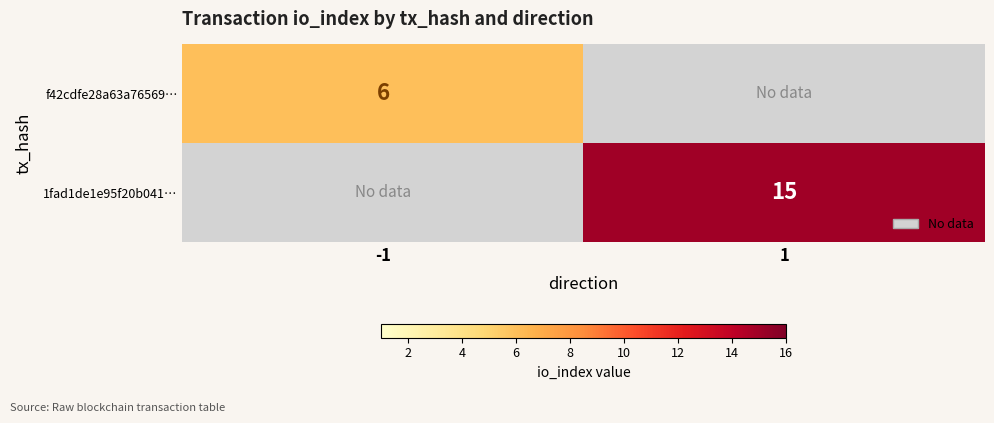

True or false: 1fad1de1e95f20b041… has a value of 24 at 1.

False